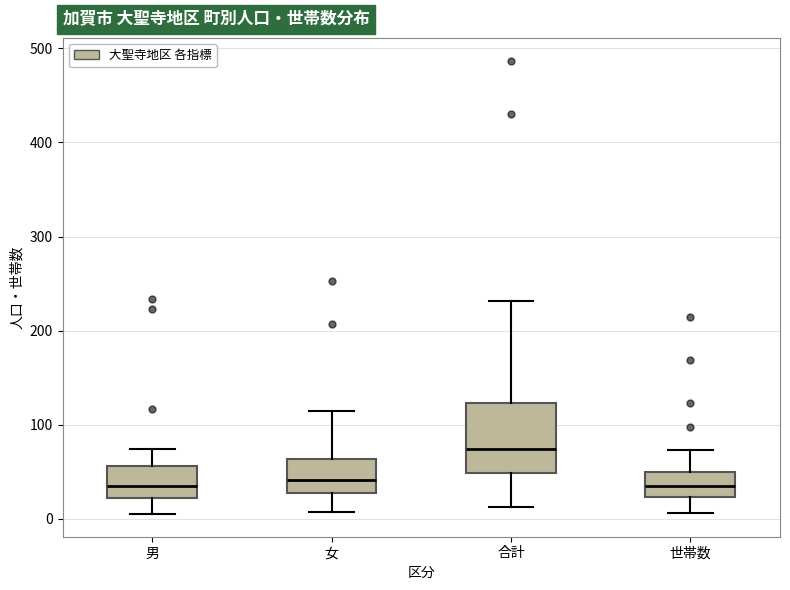

Where does the lower whisker of the box for 世帯数 end on the y-axis? The values are not printed on the chart, so give them approximately, as read against the axis.

10